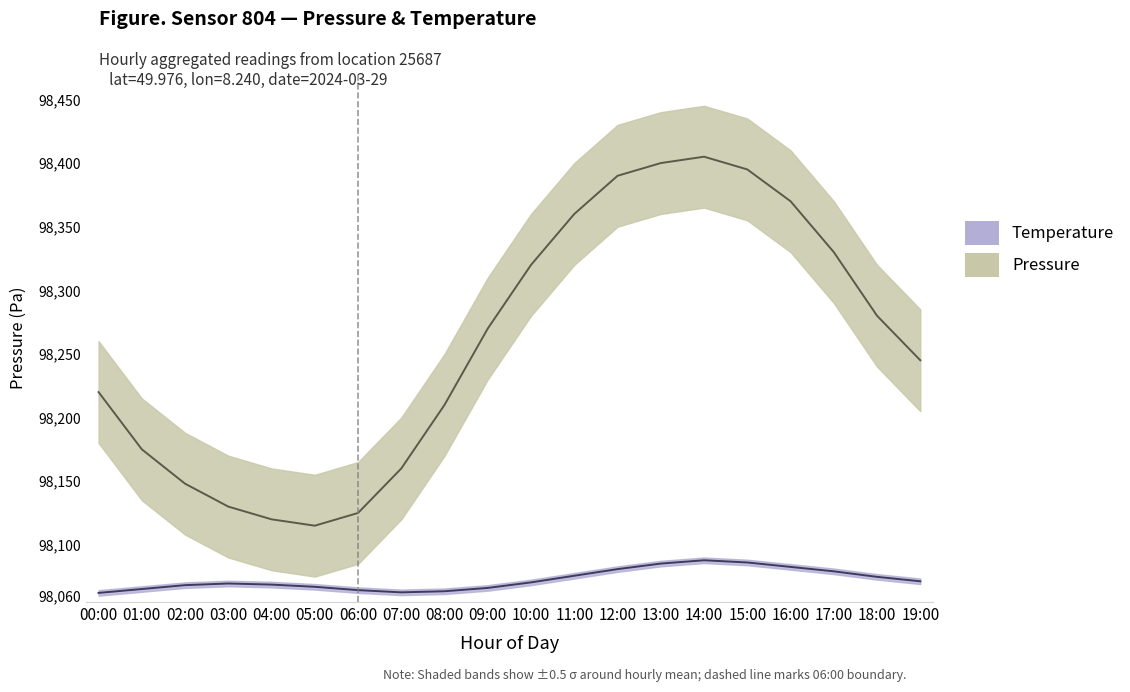

True or false: pressure_mean and temperature_lower intersect in this chart.

False